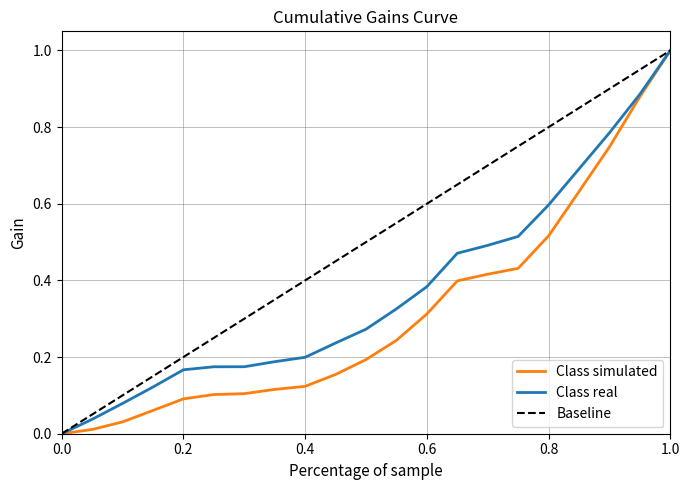

Which series has the largest total across all categories?

Baseline